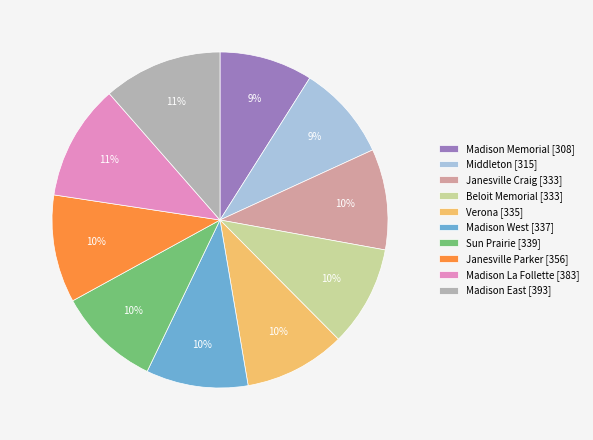

True or false: Beloit Memorial [333] accounts for 10% of the total.

True